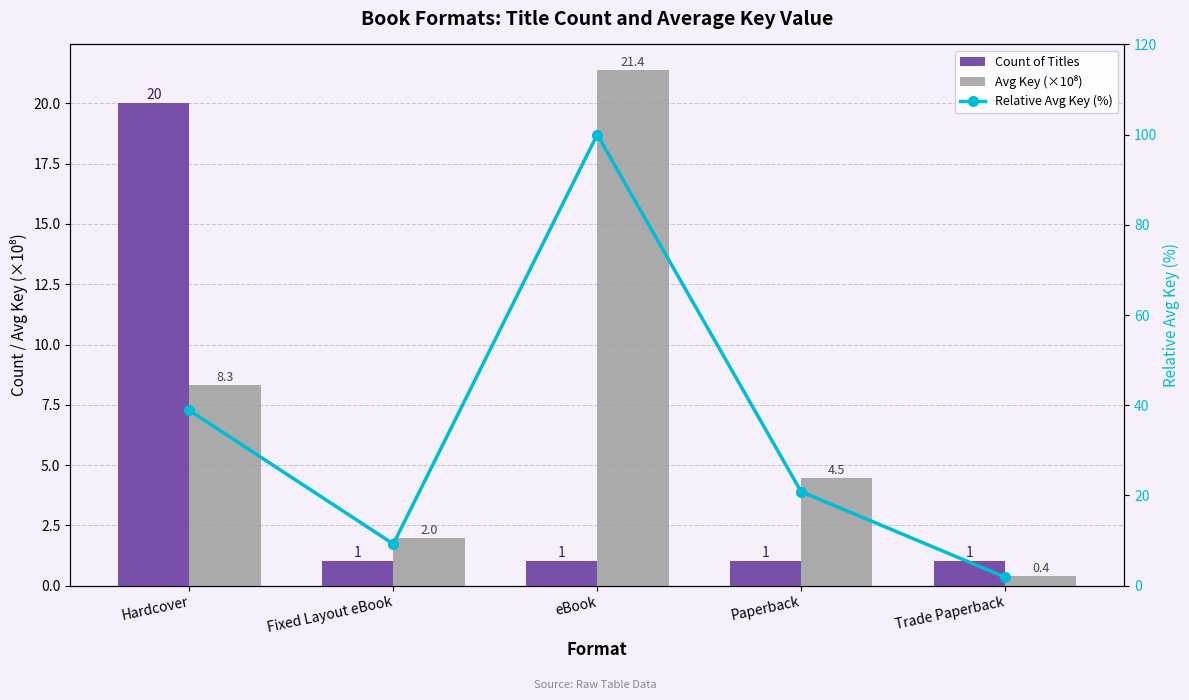

Is the value of Avg Key (×10⁸) at Trade Paperback greater than the value of Relative Avg Key (%) at Fixed Layout eBook?

No